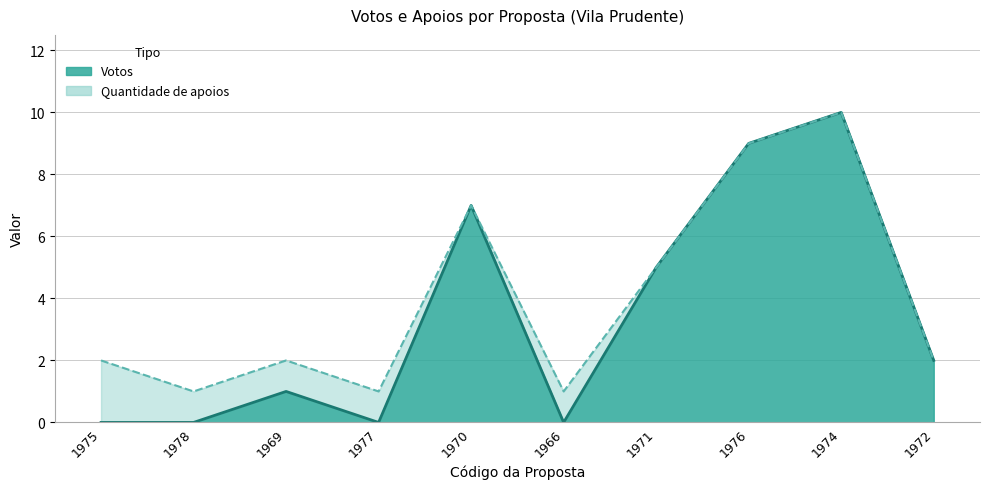

True or false: the data shows 9 at 1976.

True